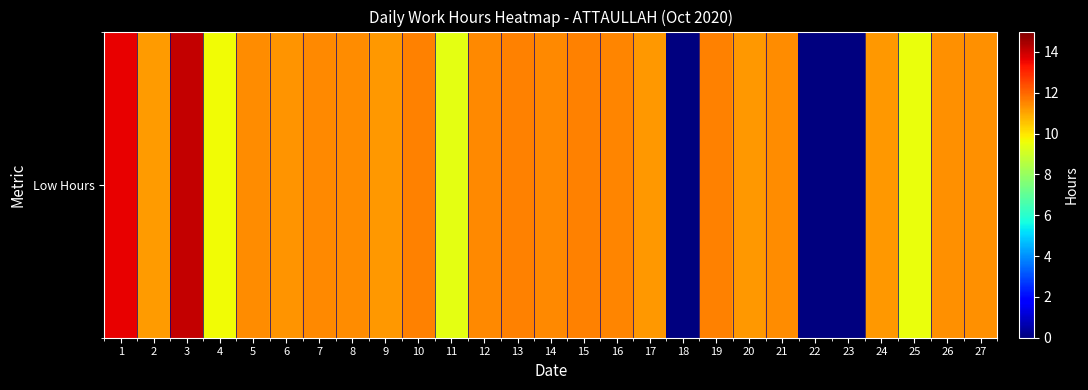

What is the sum of all values?

272.7